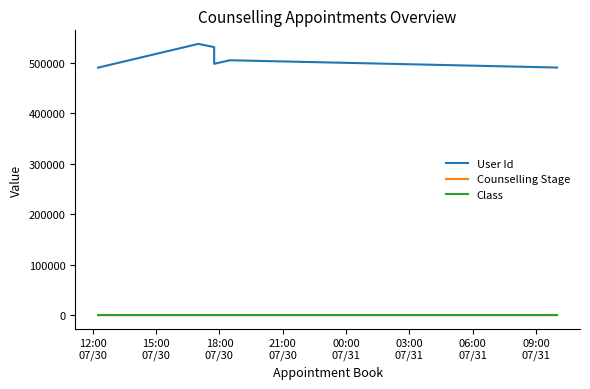

What is the average value of the Class series?

9